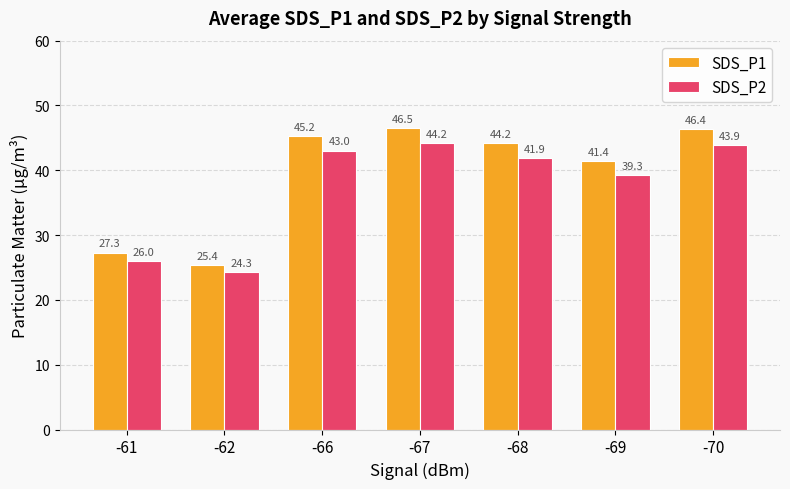

What is the minimum value shown in the chart?

24.3